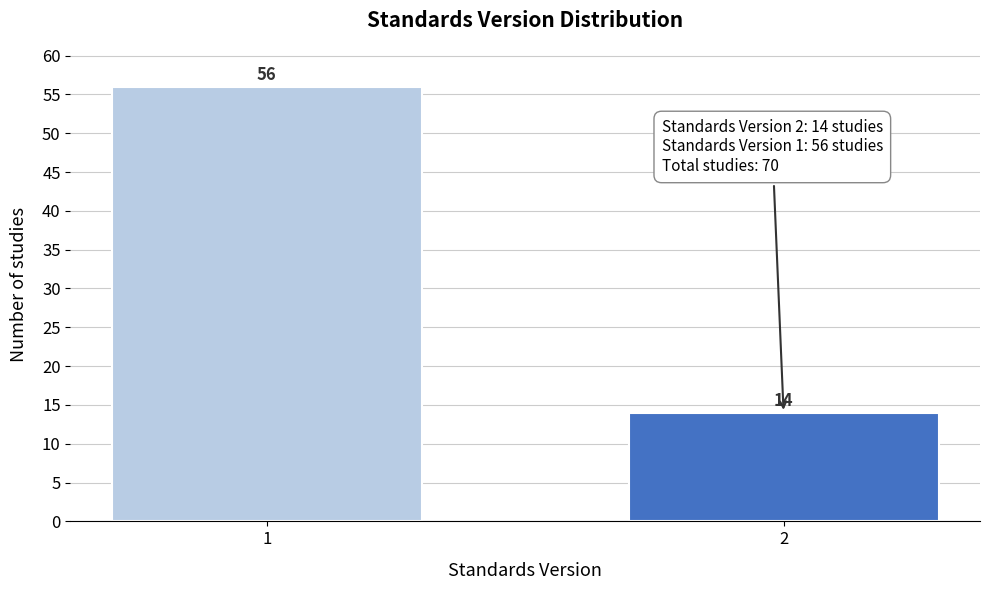

Reading left to right, extract all data points from this chart.

56	14